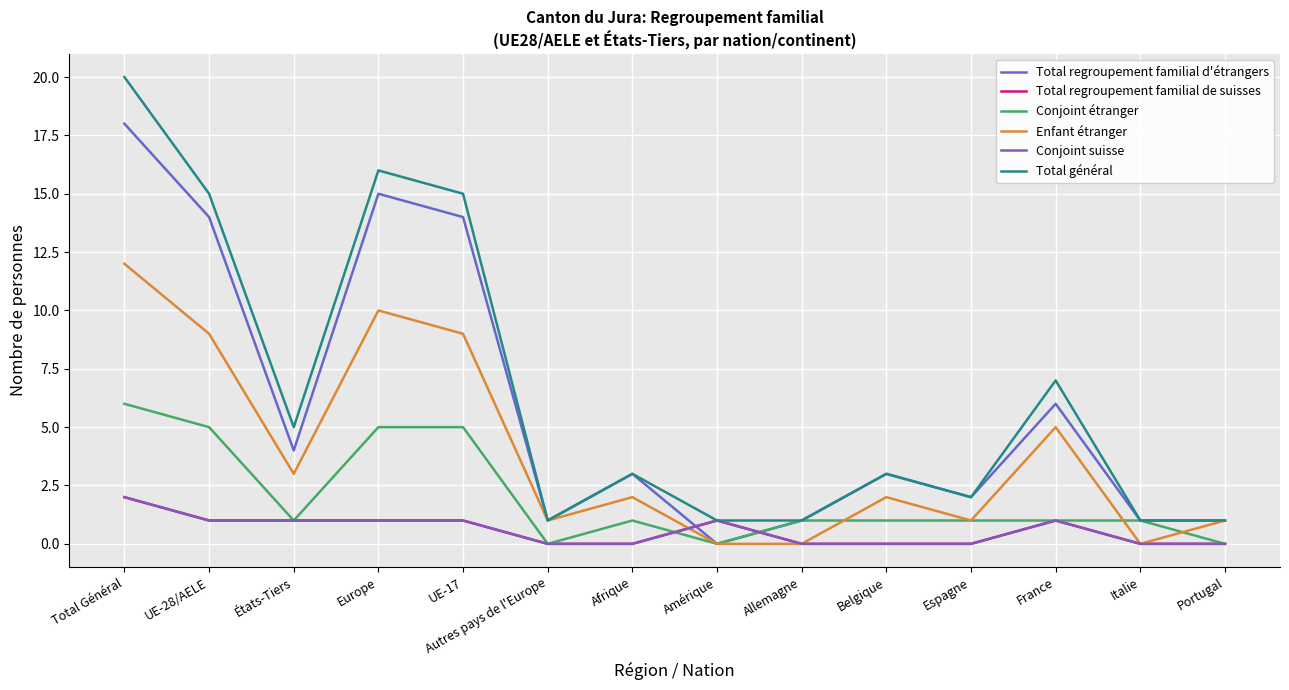

Does the chart display data point markers on the line(s)?

No